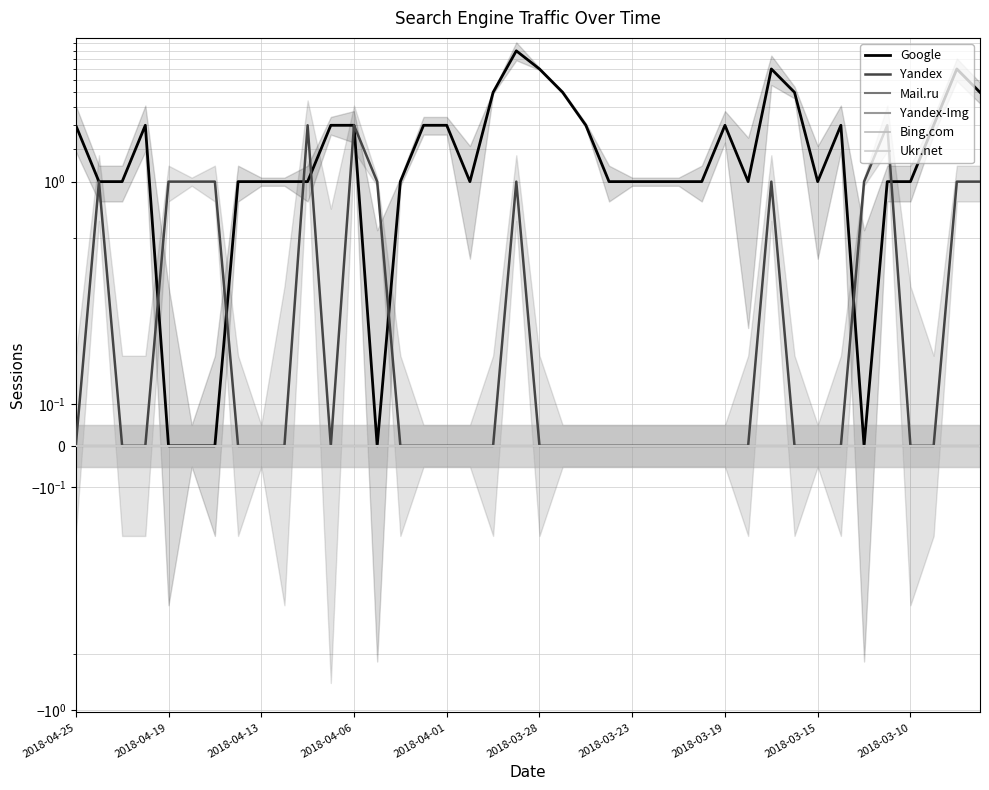

Which series changed the most between 2018-03-28 and 2018-03-19?

Google